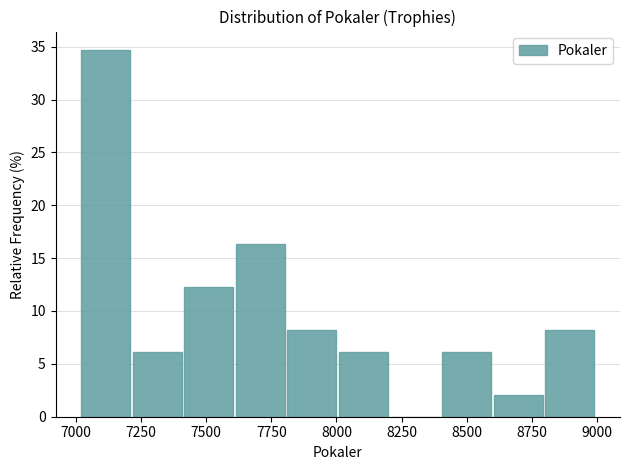

Read against the x-axis, roughly where is the centre of the tallest bar?

7100